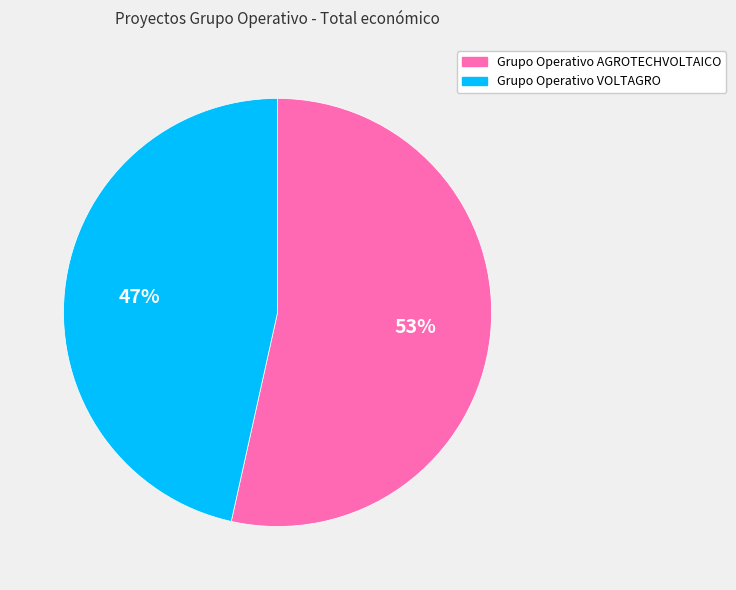

Which category has the smallest portion of the pie?

Grupo Operativo VOLTAGRO